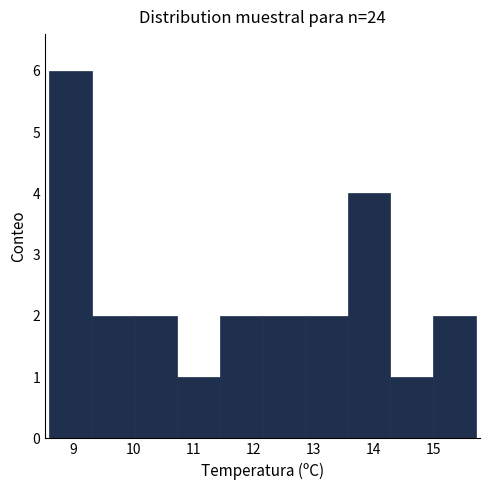

Which range on the x-axis has the tallest bar?

8.60 to 9.31